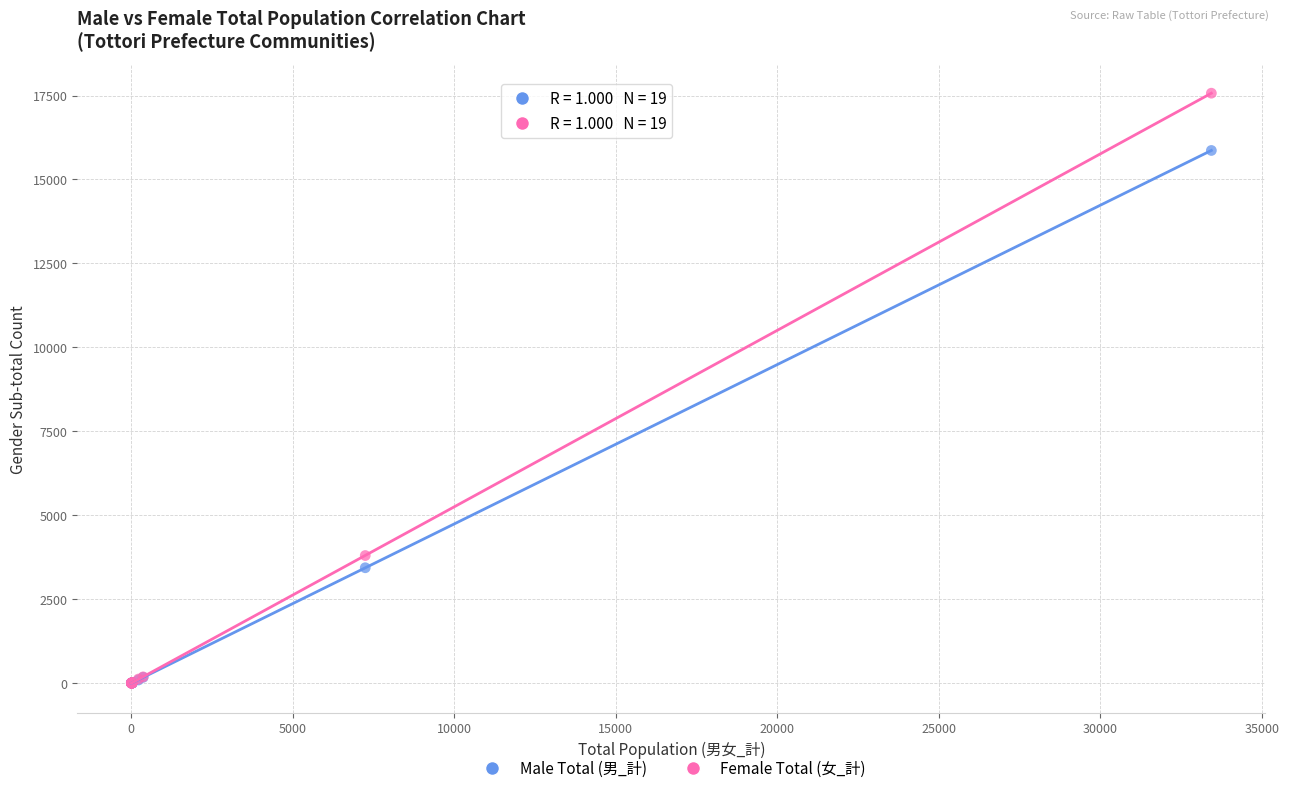

Across all series, what Y value is closest to 8786?

3804